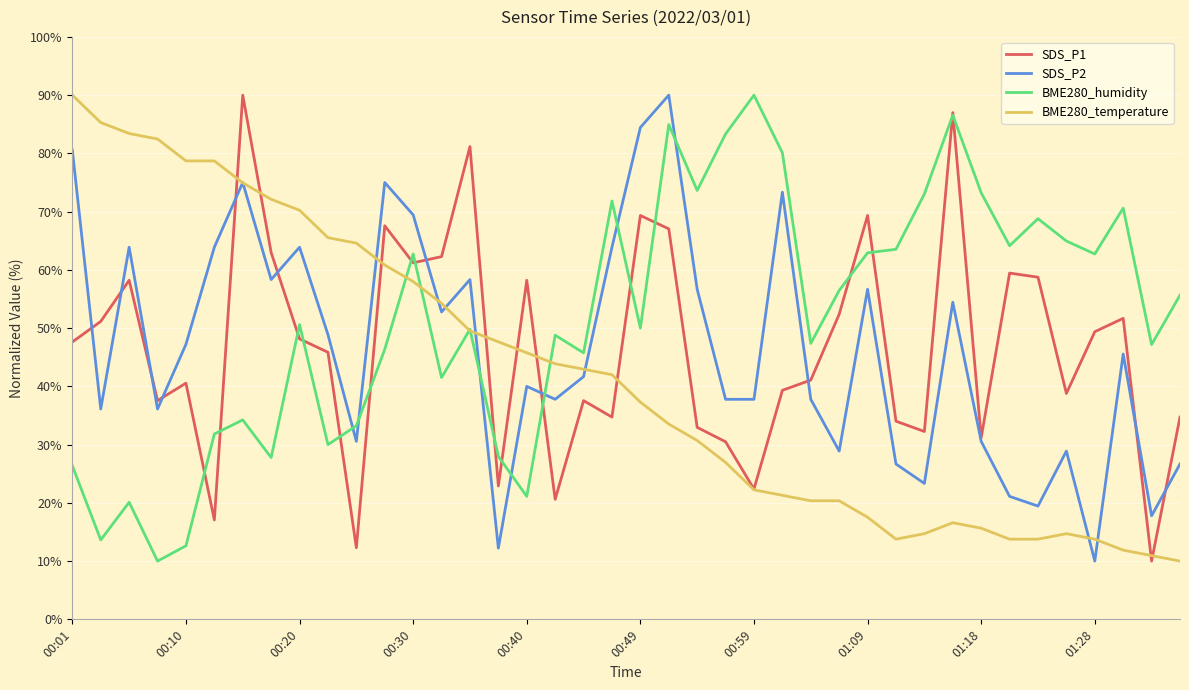

True or false: BME280_humidity and SDS_P2 intersect in this chart.

True